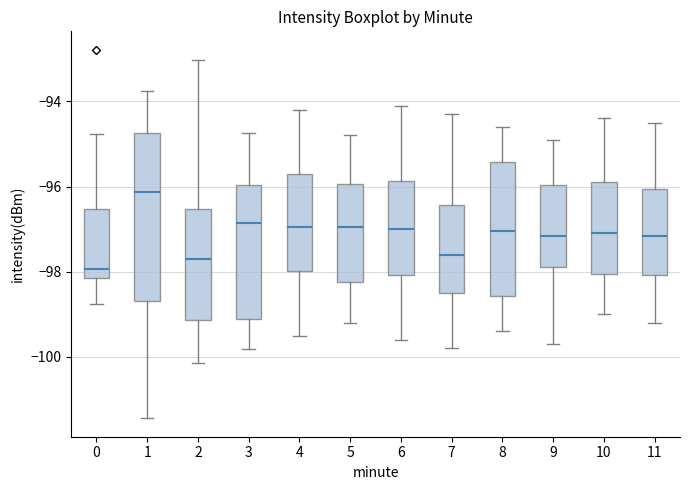

Comparing the boxes themselves (not the whiskers), which one is the tallest?

1